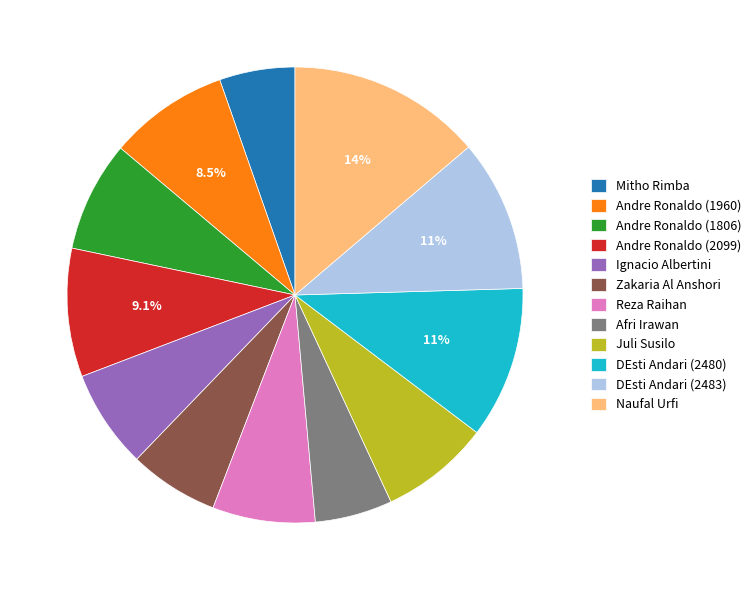

Combined, do Naufal Urfi and DEsti Andari (2483) account for over 50%?

No